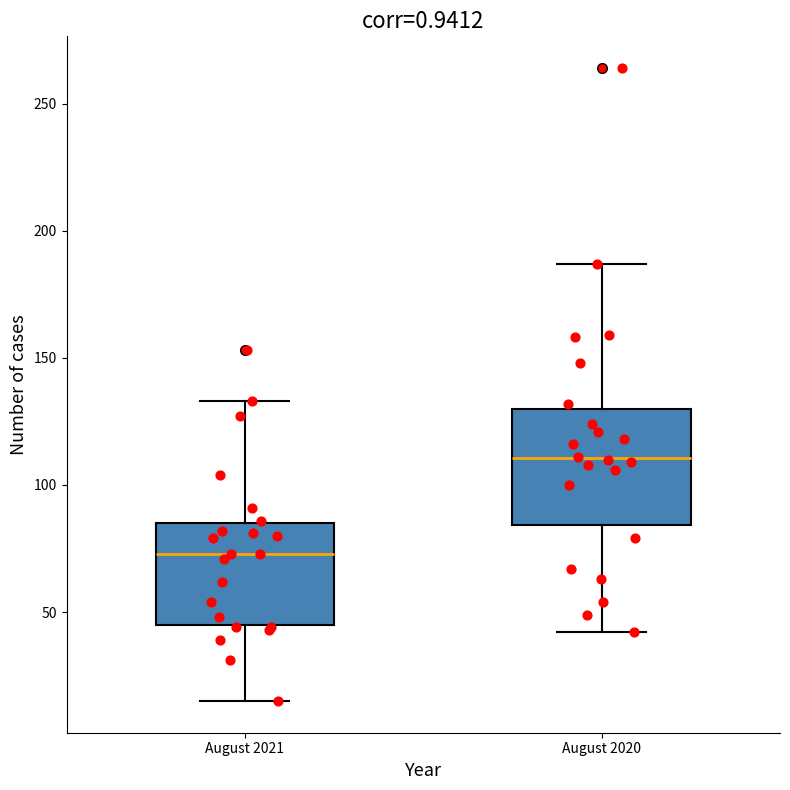

Which box's median line is the lowest?

August 2021